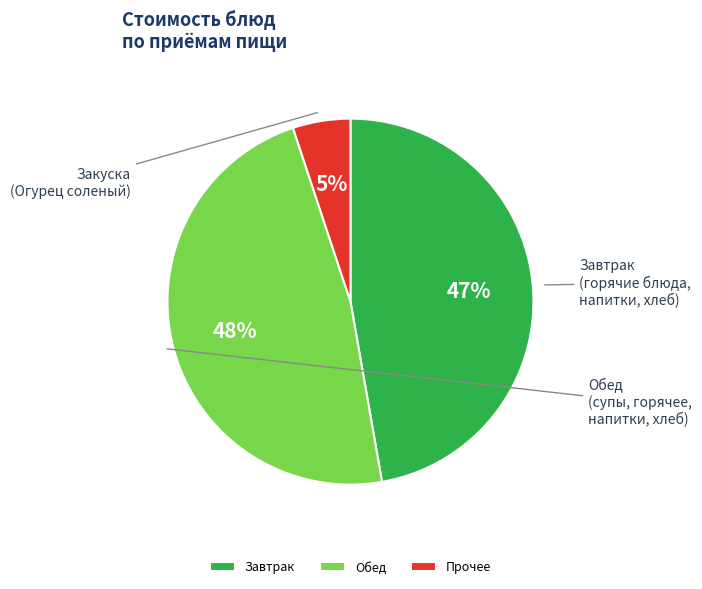

How many segments does this pie chart have?

3